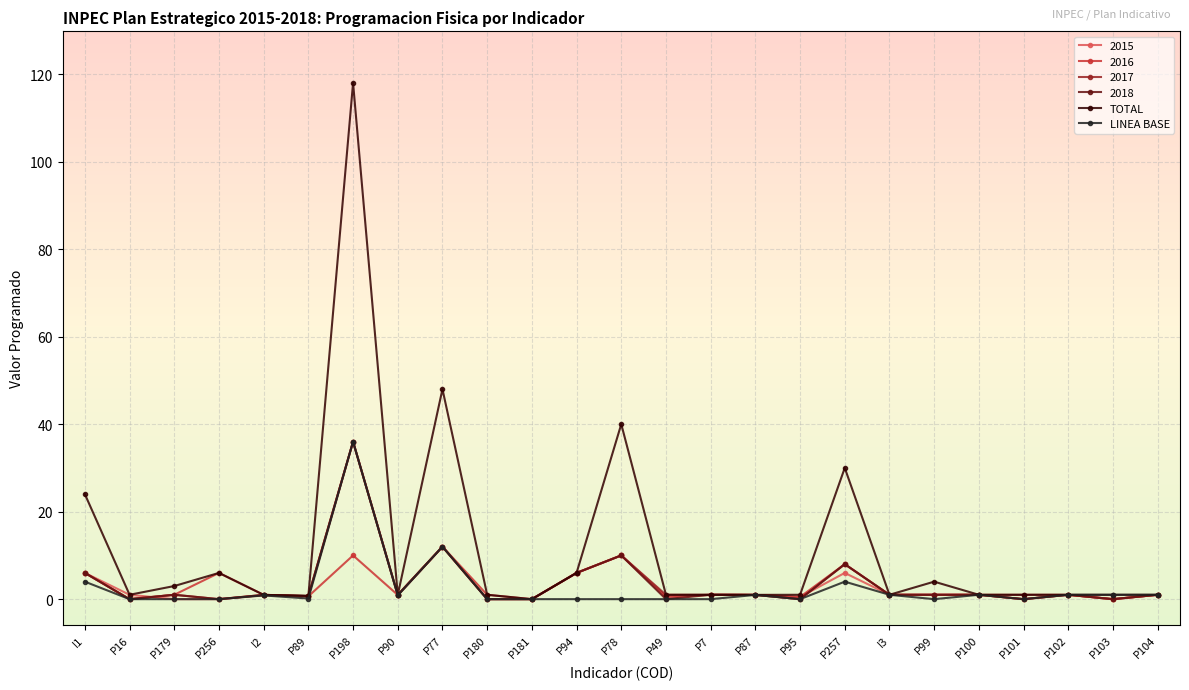

What is the difference between the TOTAL values at P49 and P99?

3.0